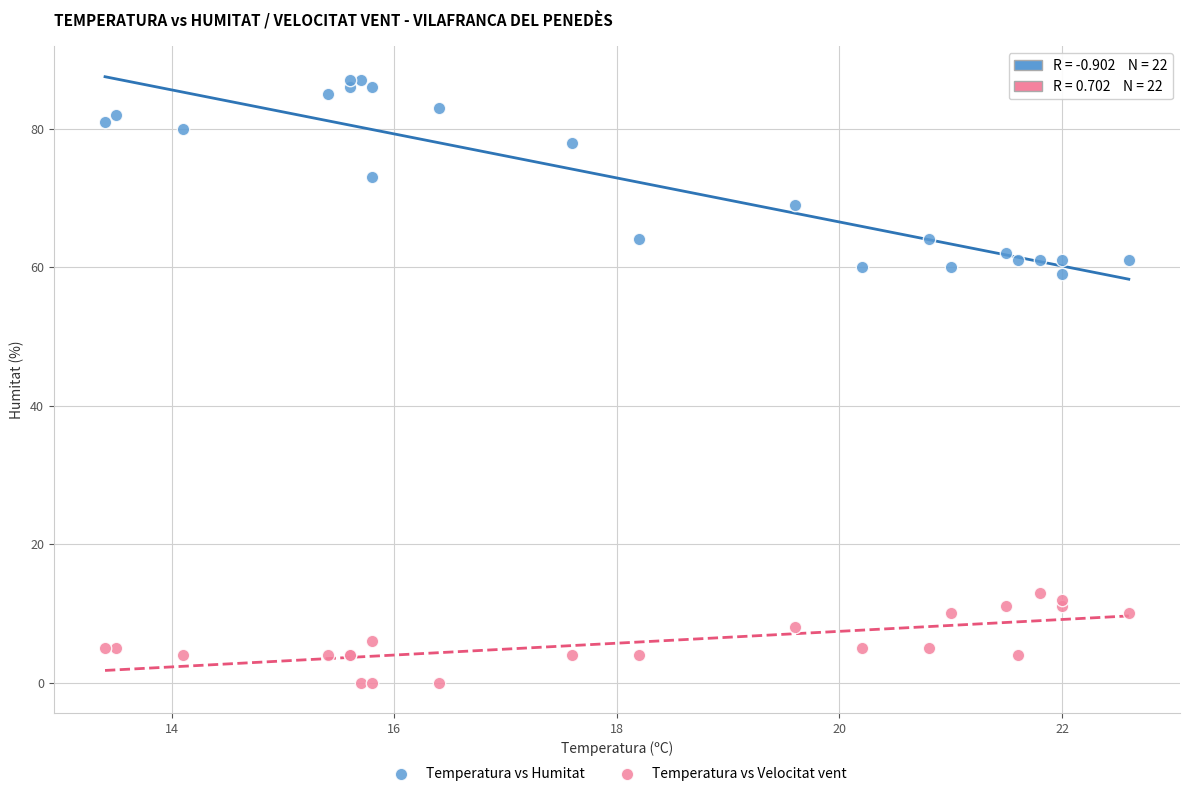

Which series reaches the maximum Y coordinate?

Temperatura vs Humitat